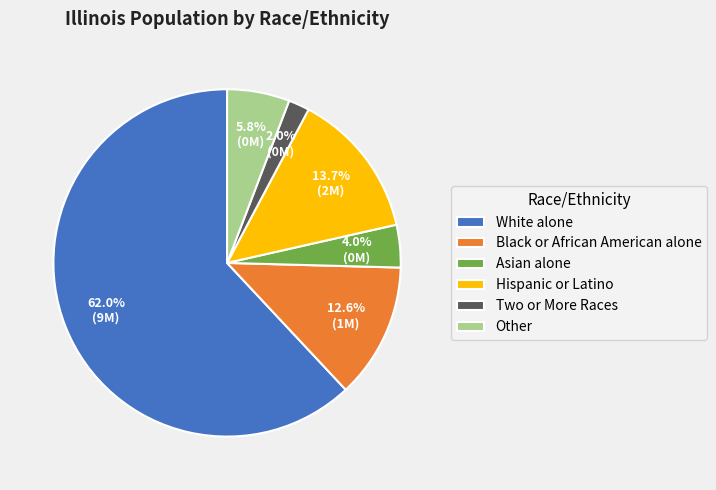

How much of the chart is everything except Other?

94.2%